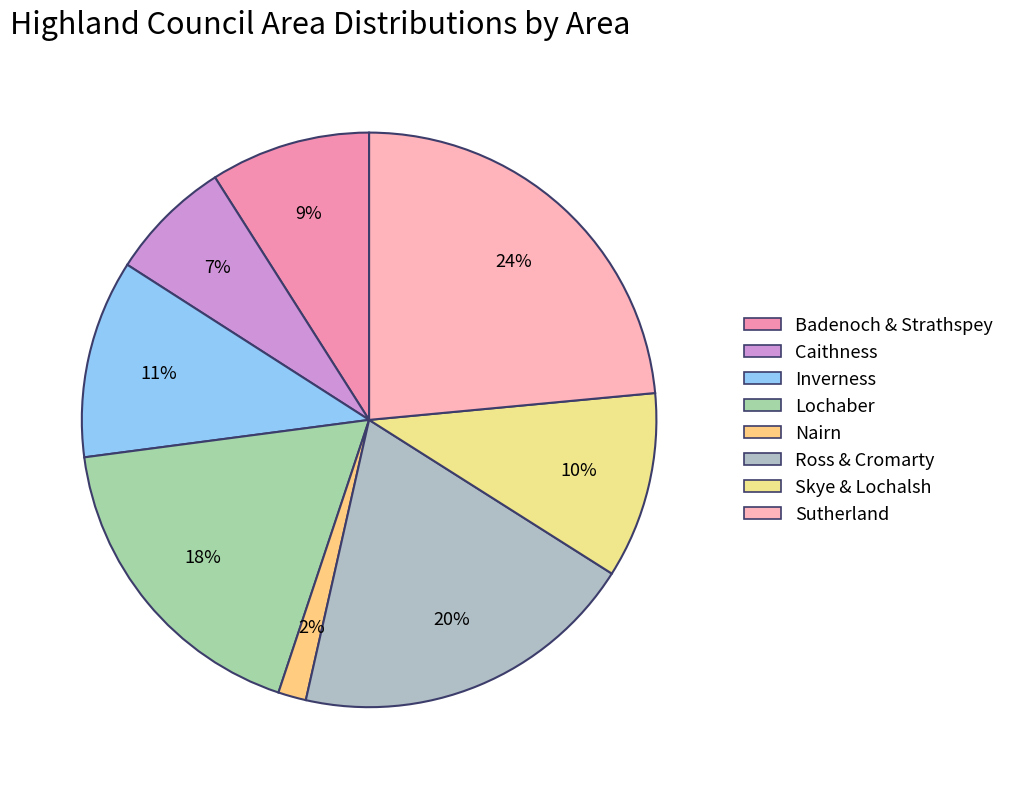

To the nearest percent, what is the combined percentage of Caithness and Inverness?

18%